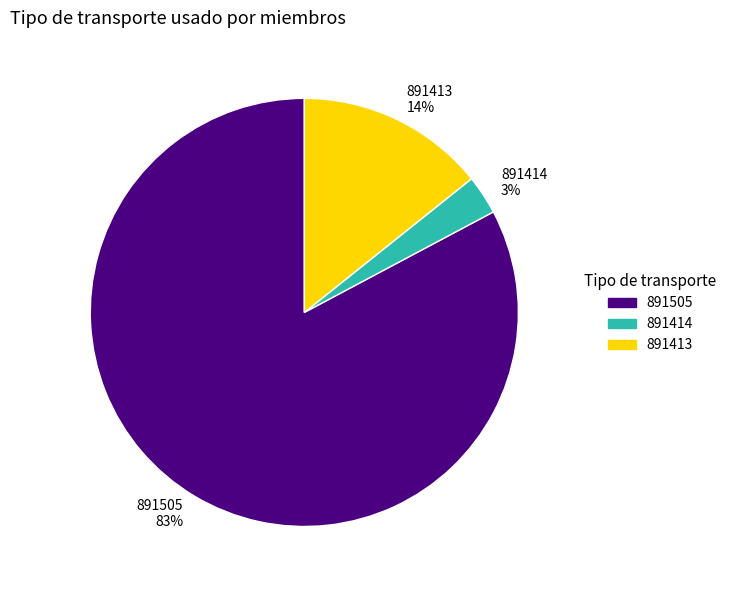

How many slices are in this pie chart?

3